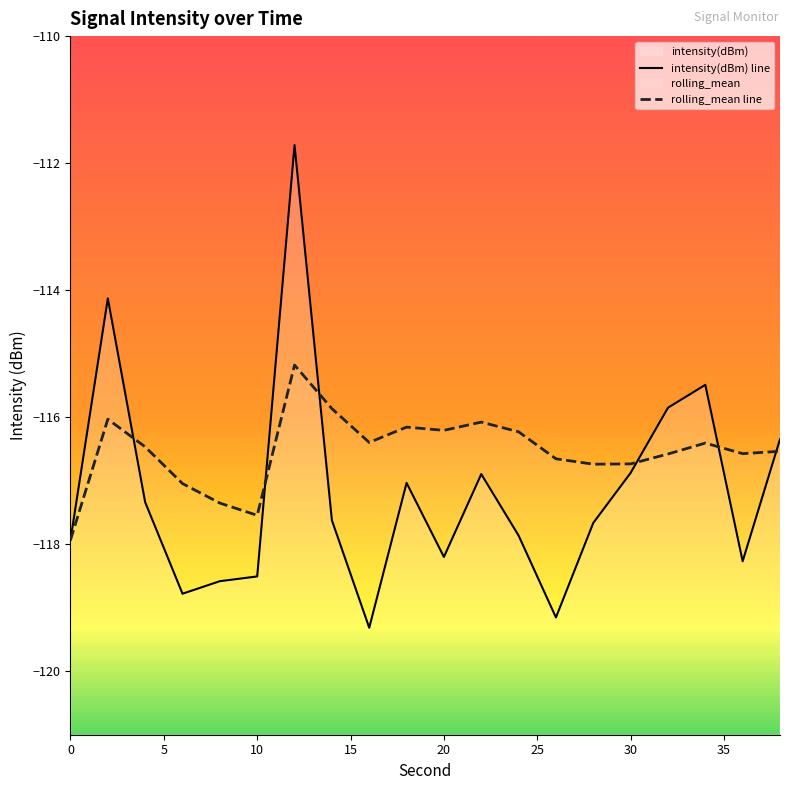

What is the minimum value for rolling_mean line?

-117.9